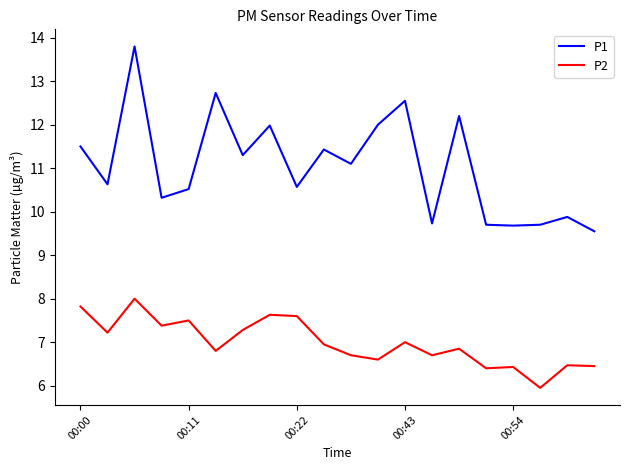

List the series in order of their overall mean, highest first.

P1, P2